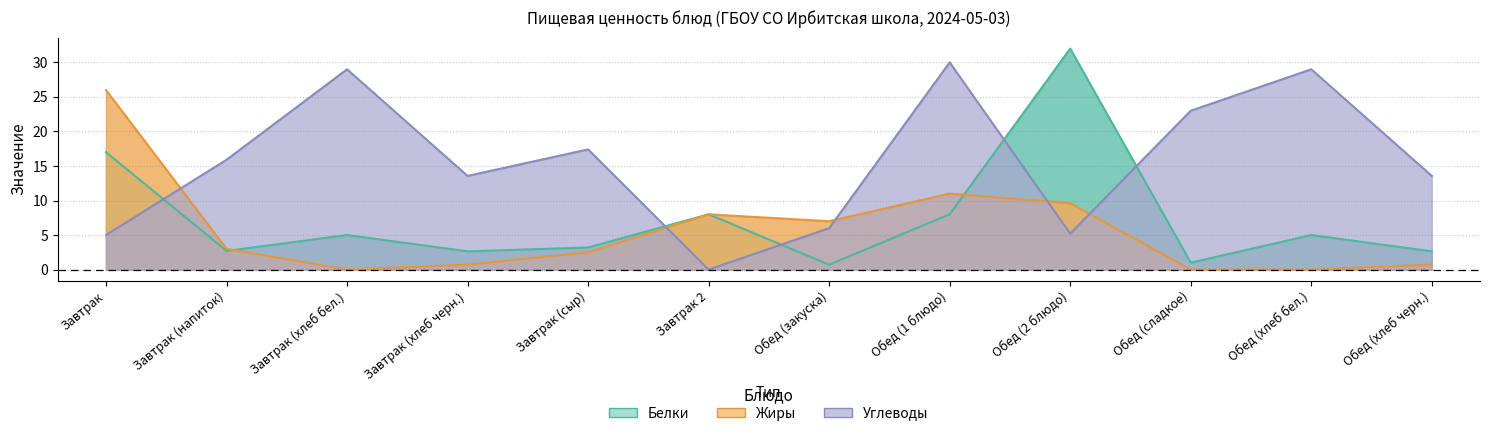

What is the difference between the maximum and second lowest values in the Углеводы series?

25.0